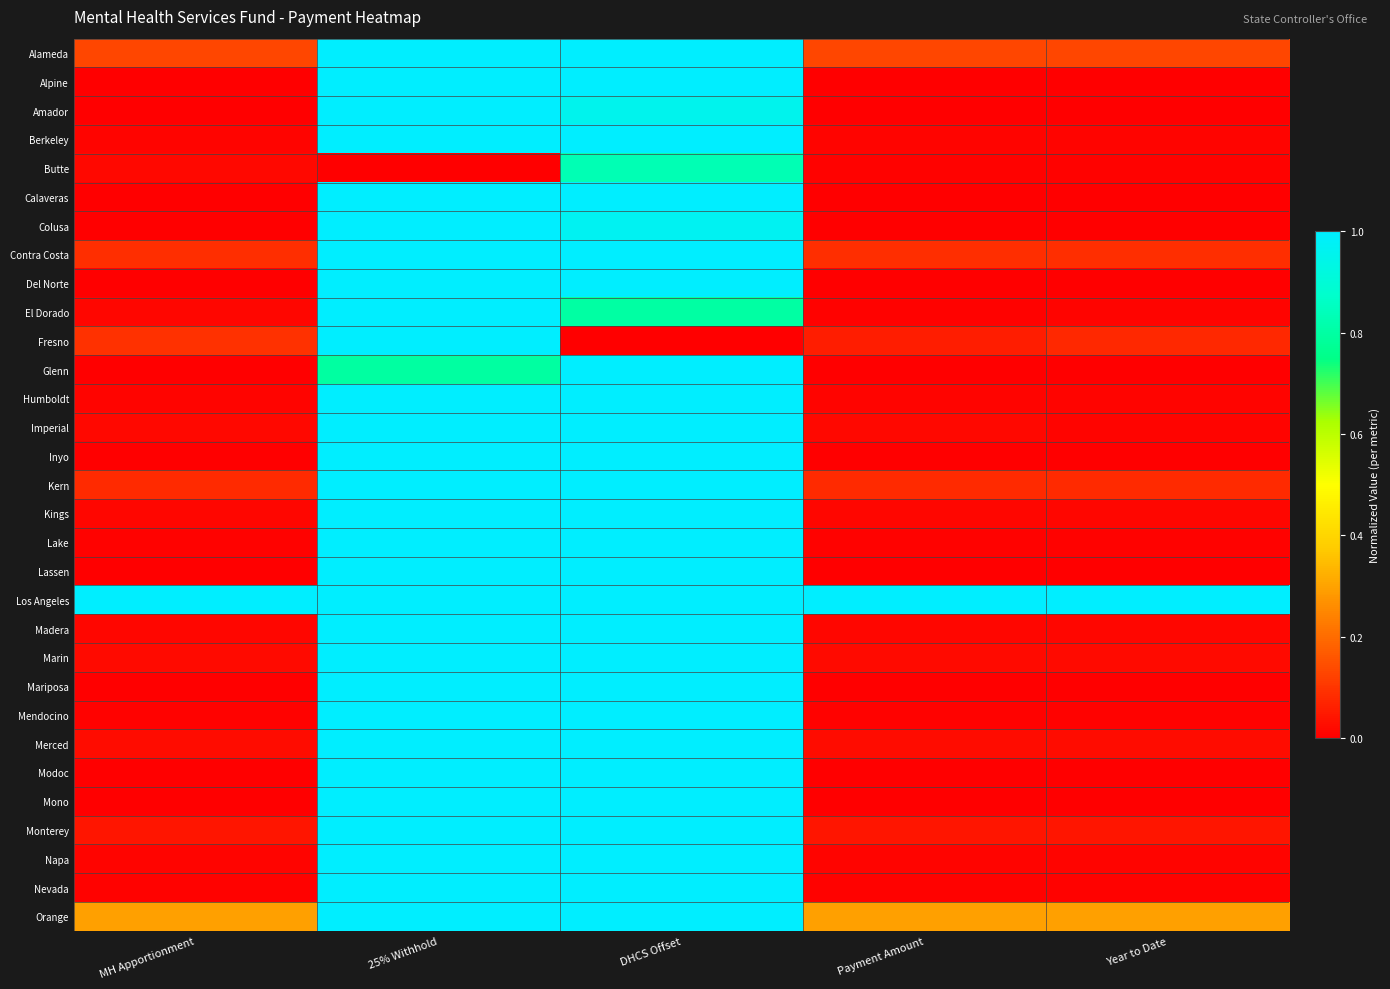

Reading right to left, transcribe all the data shown in this chart.

Alameda: Year to Date=0.1	Payment Amount=0.1	DHCS Offset=1.0	25% Withhold=1.0	MH Apportionment=0.1
Alpine: Year to Date=0.0	Payment Amount=0.0	DHCS Offset=1.0	25% Withhold=1.0	MH Apportionment=0.0
Amador: Year to Date=0.0	Payment Amount=0.0	DHCS Offset=1.0	25% Withhold=1.0	MH Apportionment=0.0
Berkeley: Year to Date=0.0	Payment Amount=0.0	DHCS Offset=1.0	25% Withhold=1.0	MH Apportionment=0.0
Butte: Year to Date=0.0	Payment Amount=0.0	DHCS Offset=0.8	25% Withhold=0.0	MH Apportionment=0.0
Calaveras: Year to Date=0.0	Payment Amount=0.0	DHCS Offset=1.0	25% Withhold=1.0	MH Apportionment=0.0
Colusa: Year to Date=0.0	Payment Amount=0.0	DHCS Offset=1.0	25% Withhold=1.0	MH Apportionment=0.0
Contra Costa: Year to Date=0.1	Payment Amount=0.1	DHCS Offset=1.0	25% Withhold=1.0	MH Apportionment=0.1
Del Norte: Year to Date=0.0	Payment Amount=0.0	DHCS Offset=1.0	25% Withhold=1.0	MH Apportionment=0.0
El Dorado: Year to Date=0.0	Payment Amount=0.0	DHCS Offset=0.8	25% Withhold=1.0	MH Apportionment=0.0
Fresno: Year to Date=0.1	Payment Amount=0.1	DHCS Offset=0.0	25% Withhold=1.0	MH Apportionment=0.1
Glenn: Year to Date=0.0	Payment Amount=0.0	DHCS Offset=1.0	25% Withhold=0.8	MH Apportionment=0.0
Humboldt: Year to Date=0.0	Payment Amount=0.0	DHCS Offset=1.0	25% Withhold=1.0	MH Apportionment=0.0
Imperial: Year to Date=0.0	Payment Amount=0.0	DHCS Offset=1.0	25% Withhold=1.0	MH Apportionment=0.0
Inyo: Year to Date=0.0	Payment Amount=0.0	DHCS Offset=1.0	25% Withhold=1.0	MH Apportionment=0.0
Kern: Year to Date=0.1	Payment Amount=0.1	DHCS Offset=1.0	25% Withhold=1.0	MH Apportionment=0.1
Kings: Year to Date=0.0	Payment Amount=0.0	DHCS Offset=1.0	25% Withhold=1.0	MH Apportionment=0.0
Lake: Year to Date=0.0	Payment Amount=0.0	DHCS Offset=1.0	25% Withhold=1.0	MH Apportionment=0.0
Lassen: Year to Date=0.0	Payment Amount=0.0	DHCS Offset=1.0	25% Withhold=1.0	MH Apportionment=0.0
Los Angeles: Year to Date=1.0	Payment Amount=1.0	DHCS Offset=1.0	25% Withhold=1.0	MH Apportionment=1.0
Madera: Year to Date=0.0	Payment Amount=0.0	DHCS Offset=1.0	25% Withhold=1.0	MH Apportionment=0.0
Marin: Year to Date=0.0	Payment Amount=0.0	DHCS Offset=1.0	25% Withhold=1.0	MH Apportionment=0.0
Mariposa: Year to Date=0.0	Payment Amount=0.0	DHCS Offset=1.0	25% Withhold=1.0	MH Apportionment=0.0
Mendocino: Year to Date=0.0	Payment Amount=0.0	DHCS Offset=1.0	25% Withhold=1.0	MH Apportionment=0.0
Merced: Year to Date=0.0	Payment Amount=0.0	DHCS Offset=1.0	25% Withhold=1.0	MH Apportionment=0.0
Modoc: Year to Date=0.0	Payment Amount=0.0	DHCS Offset=1.0	25% Withhold=1.0	MH Apportionment=0.0
Mono: Year to Date=0.0	Payment Amount=0.0	DHCS Offset=1.0	25% Withhold=1.0	MH Apportionment=0.0
Monterey: Year to Date=0.0	Payment Amount=0.0	DHCS Offset=1.0	25% Withhold=1.0	MH Apportionment=0.0
Napa: Year to Date=0.0	Payment Amount=0.0	DHCS Offset=1.0	25% Withhold=1.0	MH Apportionment=0.0
Nevada: Year to Date=0.0	Payment Amount=0.0	DHCS Offset=1.0	25% Withhold=1.0	MH Apportionment=0.0
Orange: Year to Date=0.3	Payment Amount=0.3	DHCS Offset=1.0	25% Withhold=1.0	MH Apportionment=0.3